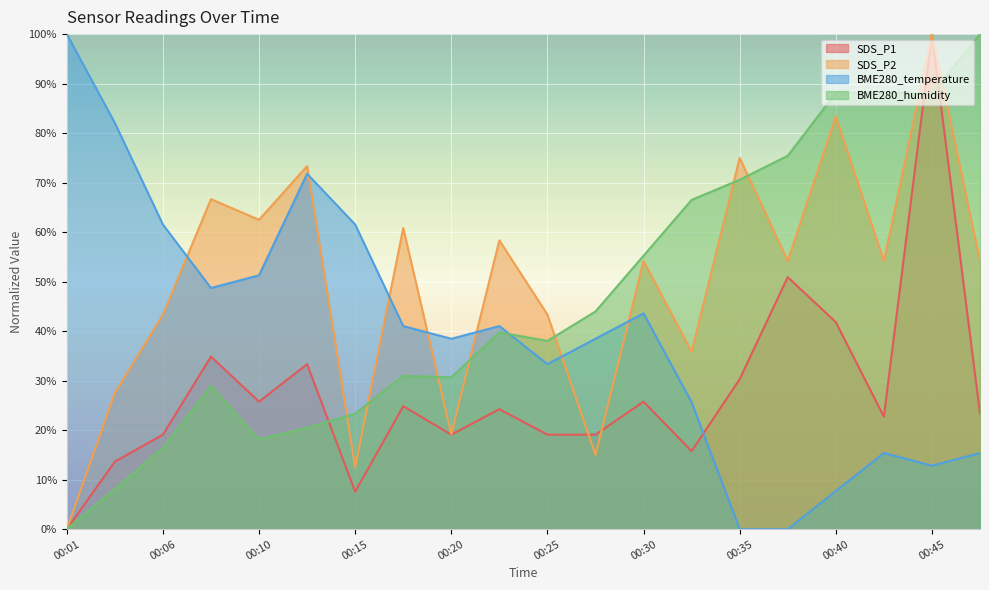

True or false: SDS_P2 has a value of 19.2 at 00:20.

True